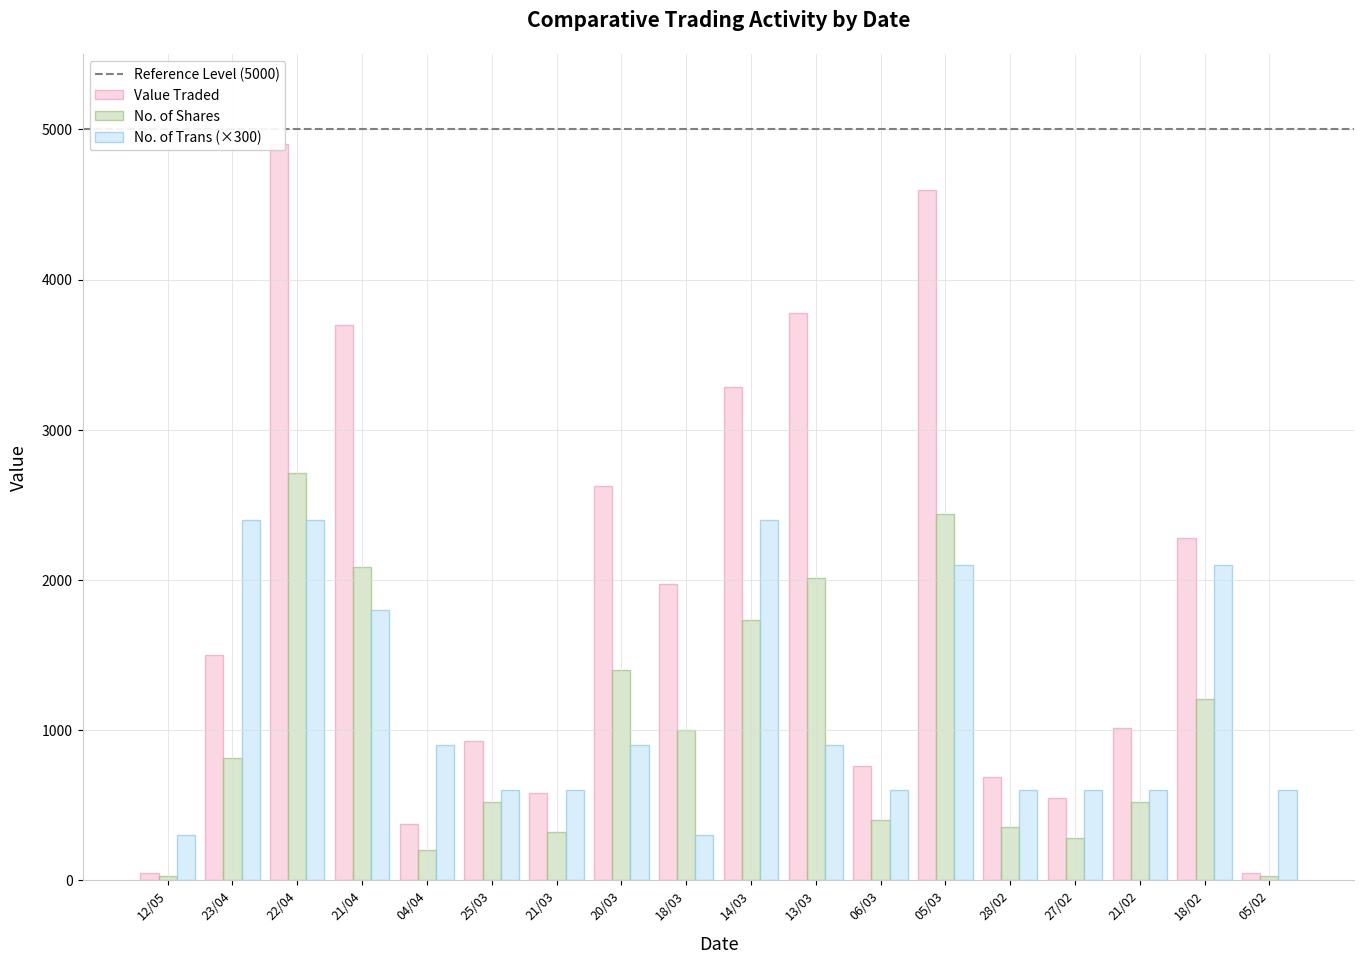

What is the maximum value shown in the chart?

4900